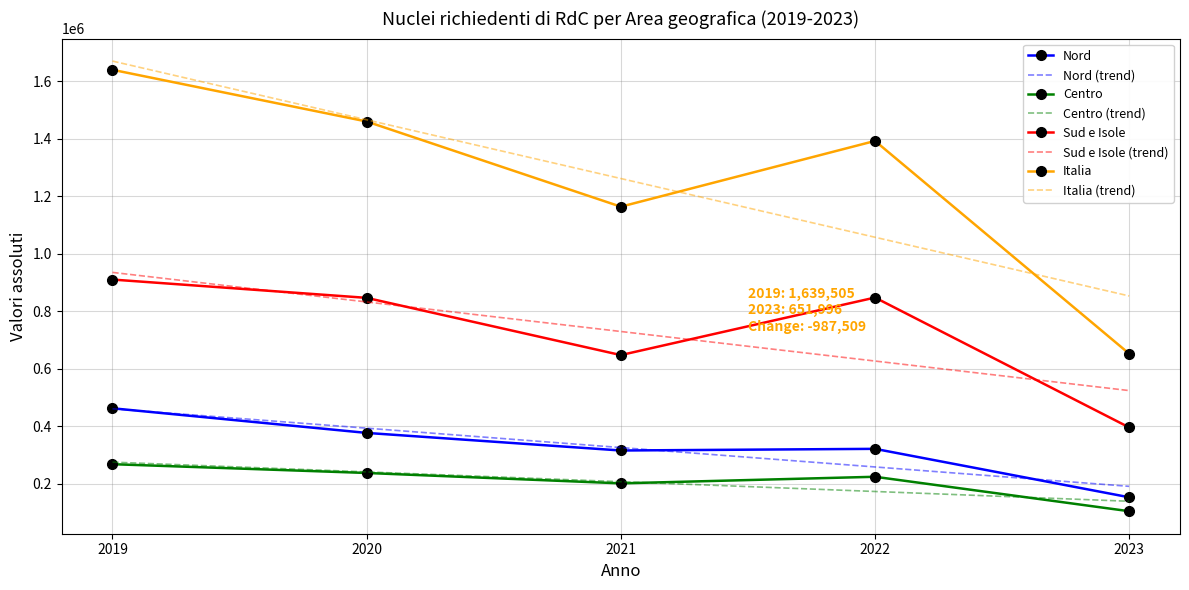

What is the approximate value of Italia at 2022?

1392045.0